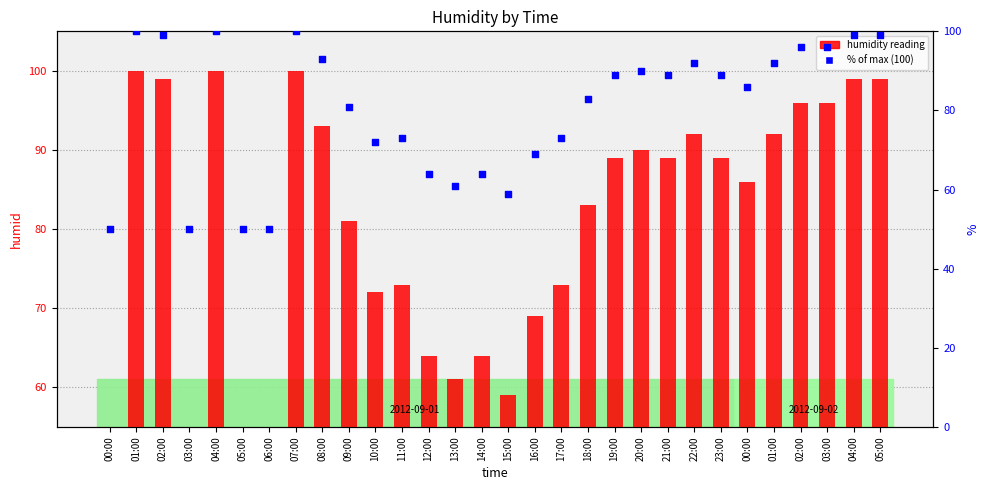

At how many categories does at least one series exceed 74?

18